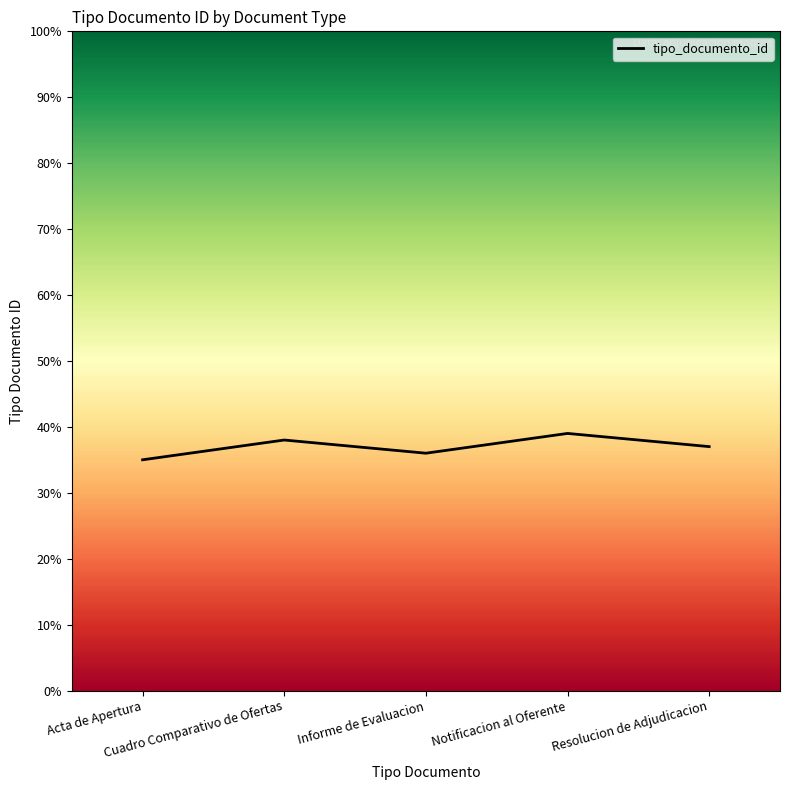

How many interior local peaks (higher than both neighbors) does the data have?

2